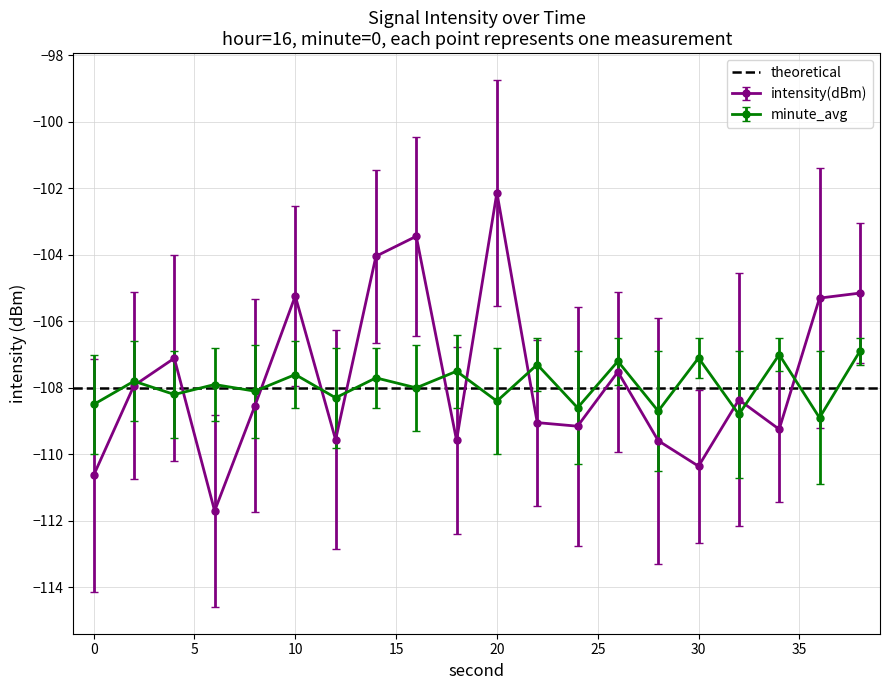

Rank the series by their average value, from highest to lowest.

intensity(dBm), minute_avg